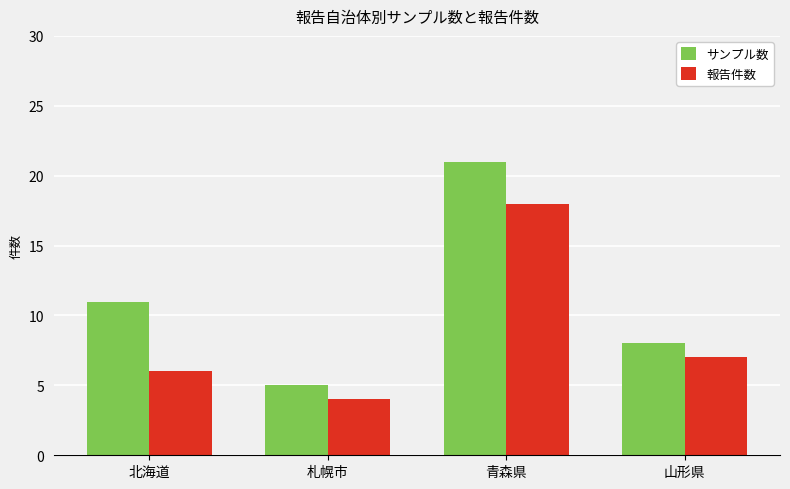

What is the total value across all series at 青森県?

39